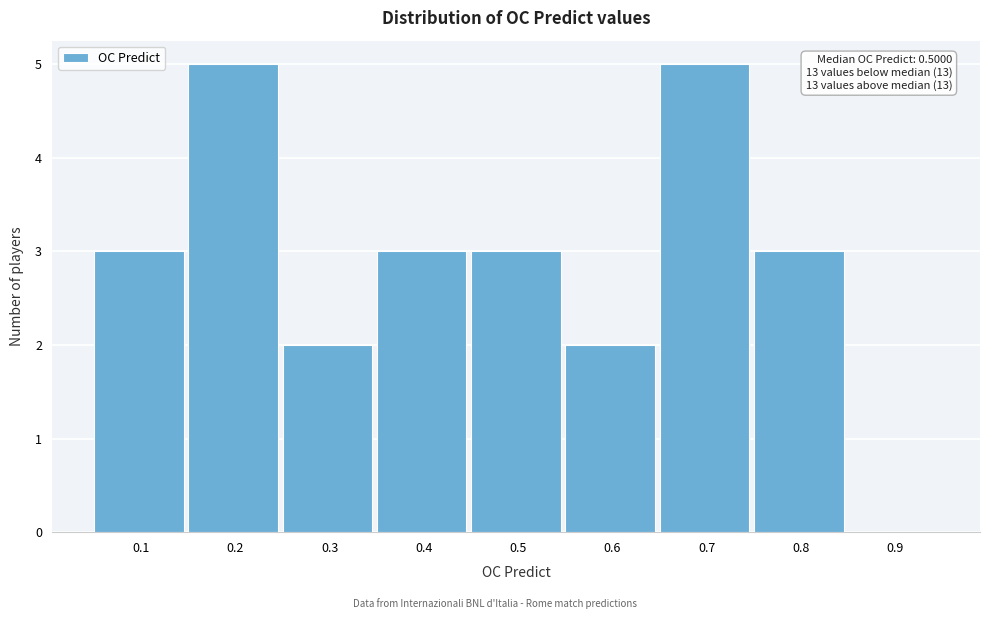

Reading left to right, list all the values displayed in this chart.

0.1=3	0.2=5	0.3=2	0.4=3	0.5=3	0.6=2	0.7=5	0.8=3	0.9=0